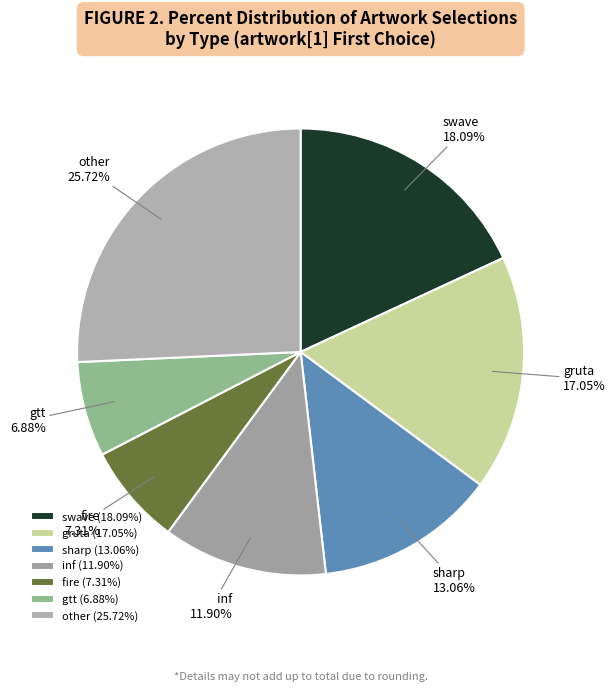

Does other represent more than half of the total?

No